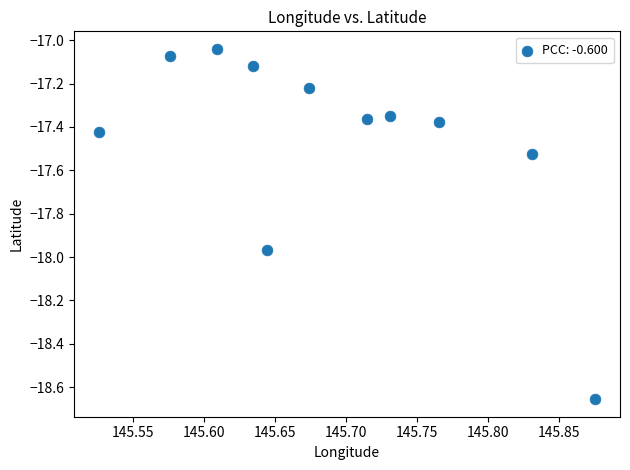

What is the average X value?

145.7